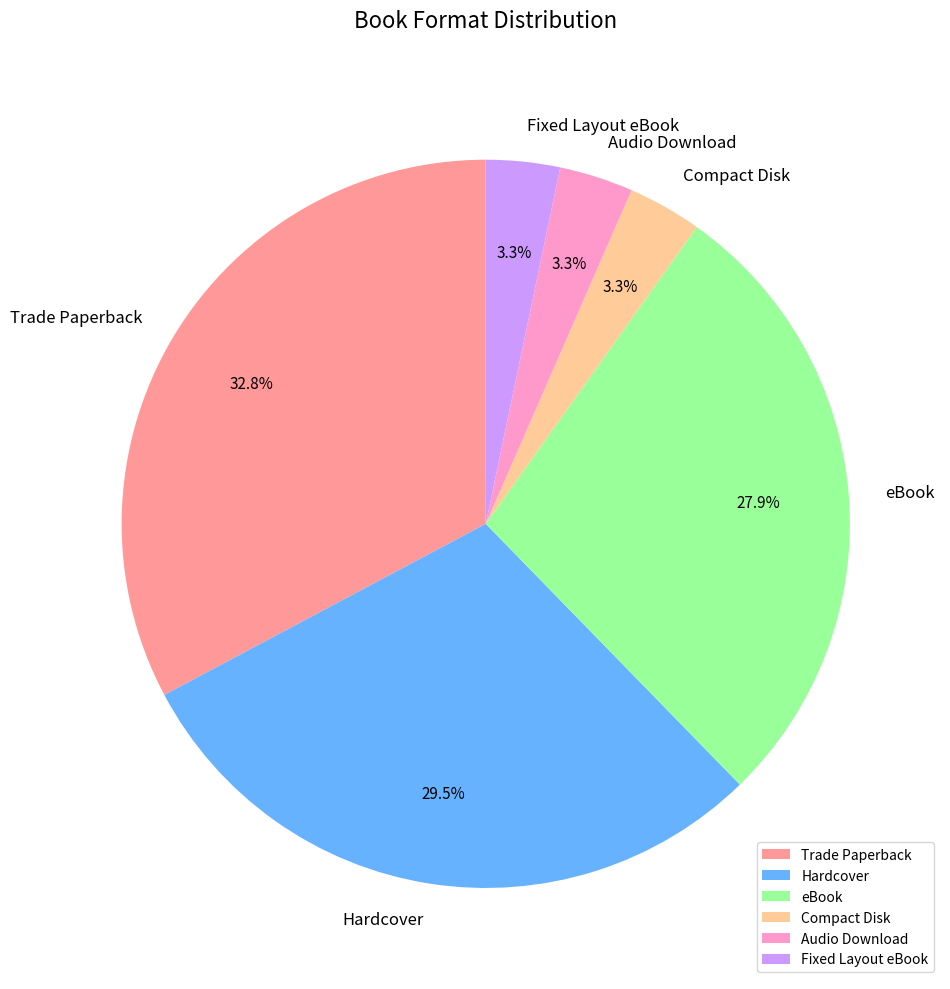

Which has a higher value, Compact Disk or Trade Paperback?

Trade Paperback